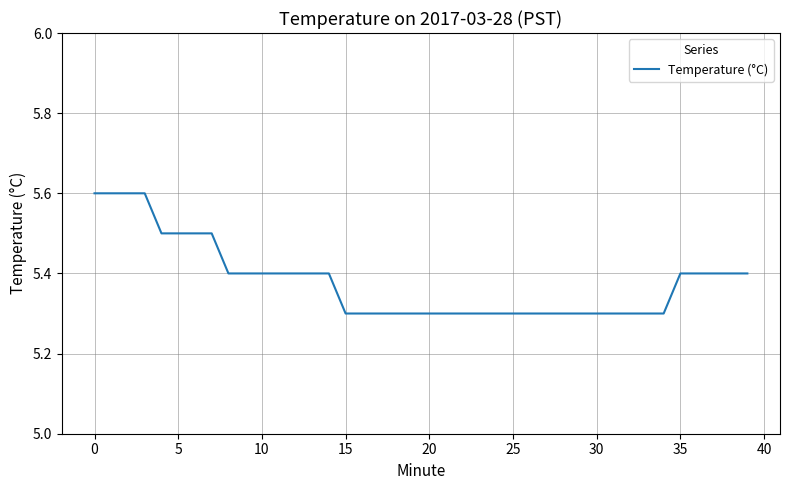

What is the difference between the maximum and minimum values?

0.3